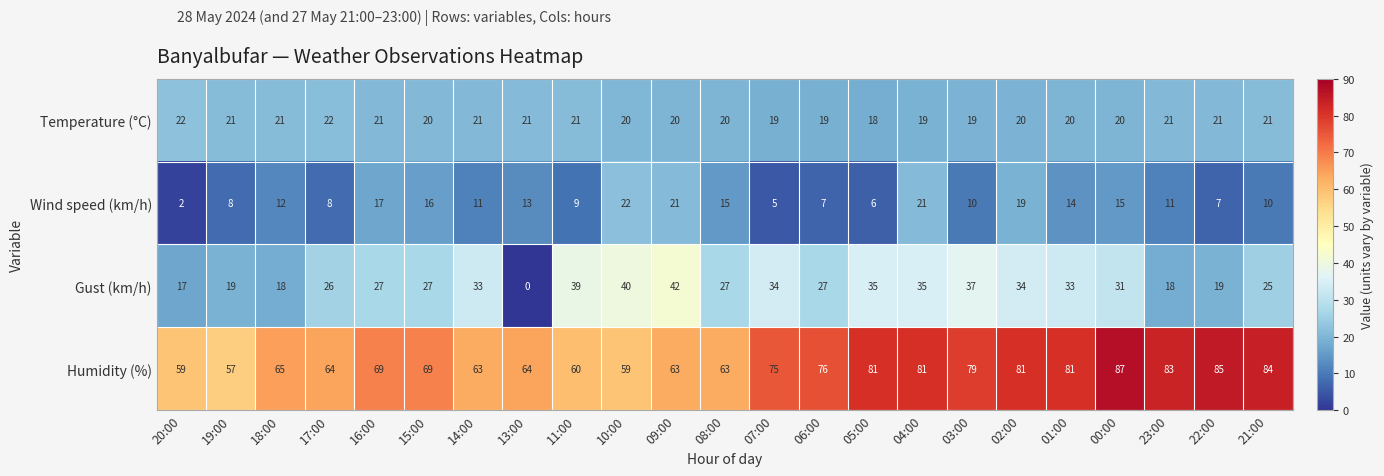

At 15:00, list the series in order from smallest to largest.

Wind speed (km/h), Temperature (°C), Gust (km/h), Humidity (%)